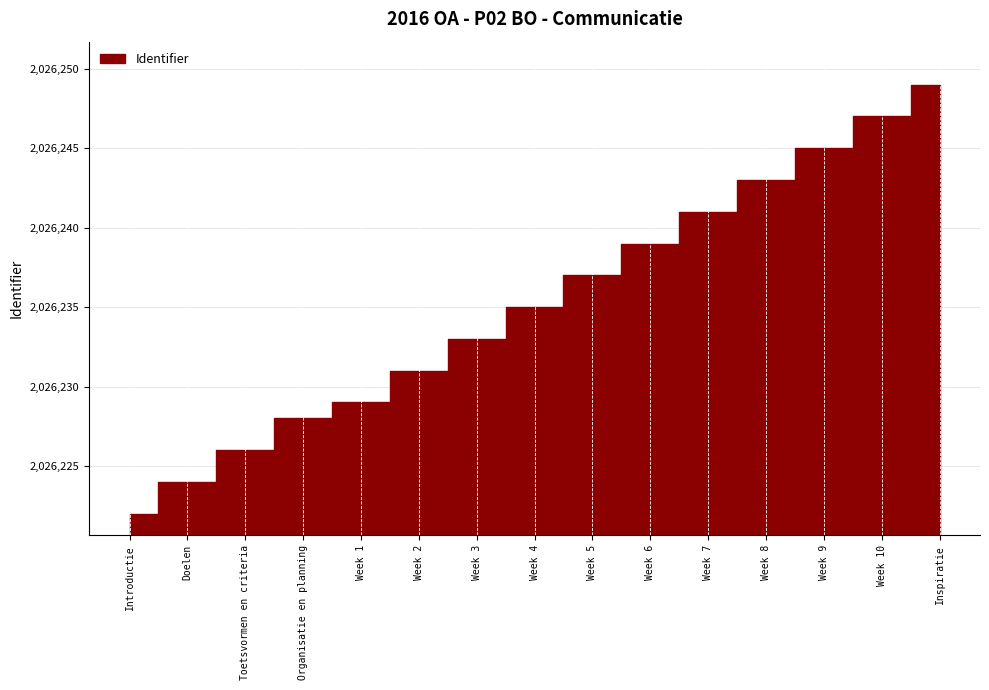

Which label corresponds to the smallest value in the chart?

Introductie